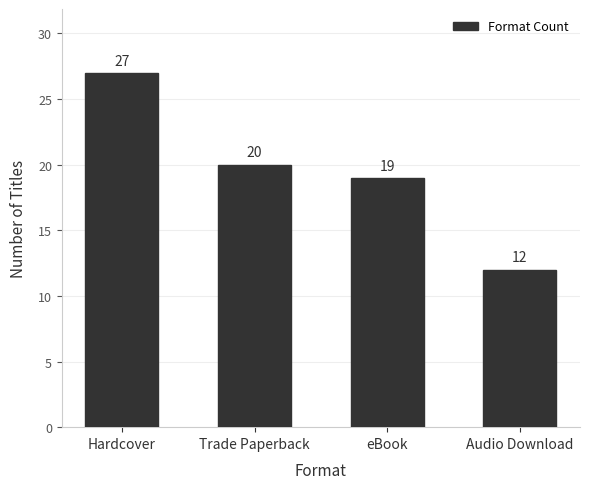

Rank the categories by value from highest to lowest.

Hardcover, Trade Paperback, eBook, Audio Download